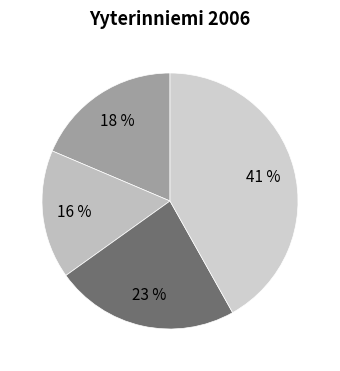

What portion of the pie excludes Board 4?

58.1%